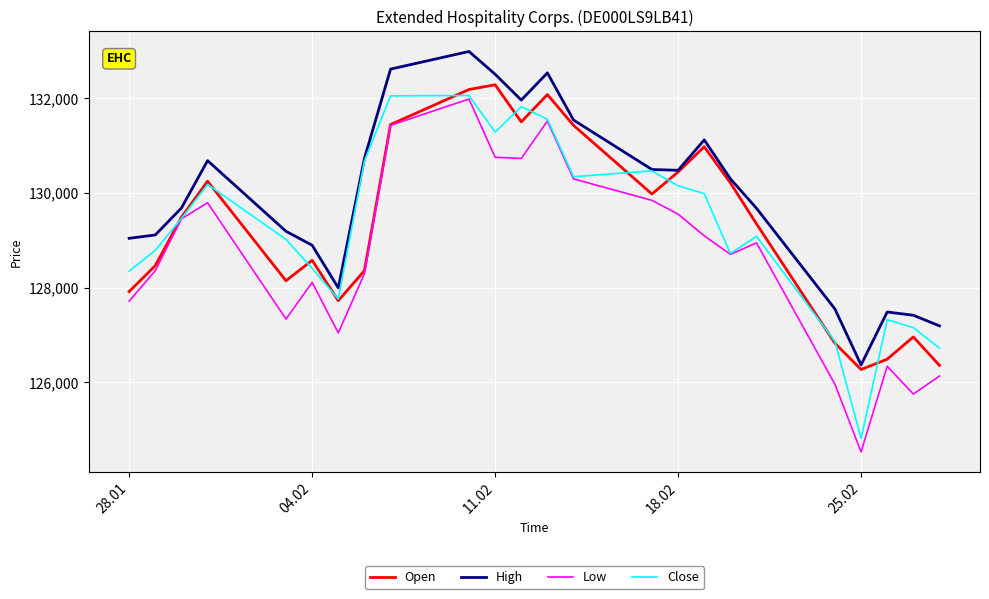

List the series in order of their peak value, highest first.

High, Open, Close, Low